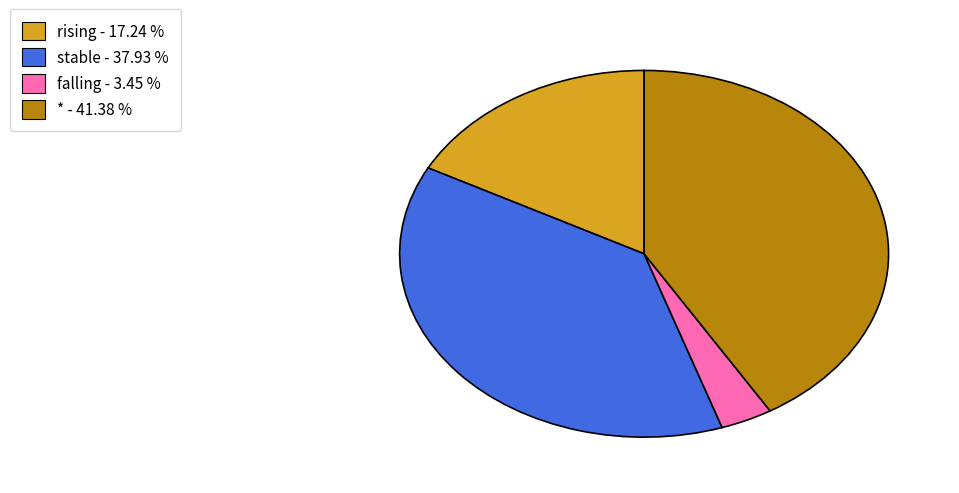

Count the number of slices in the pie.

4